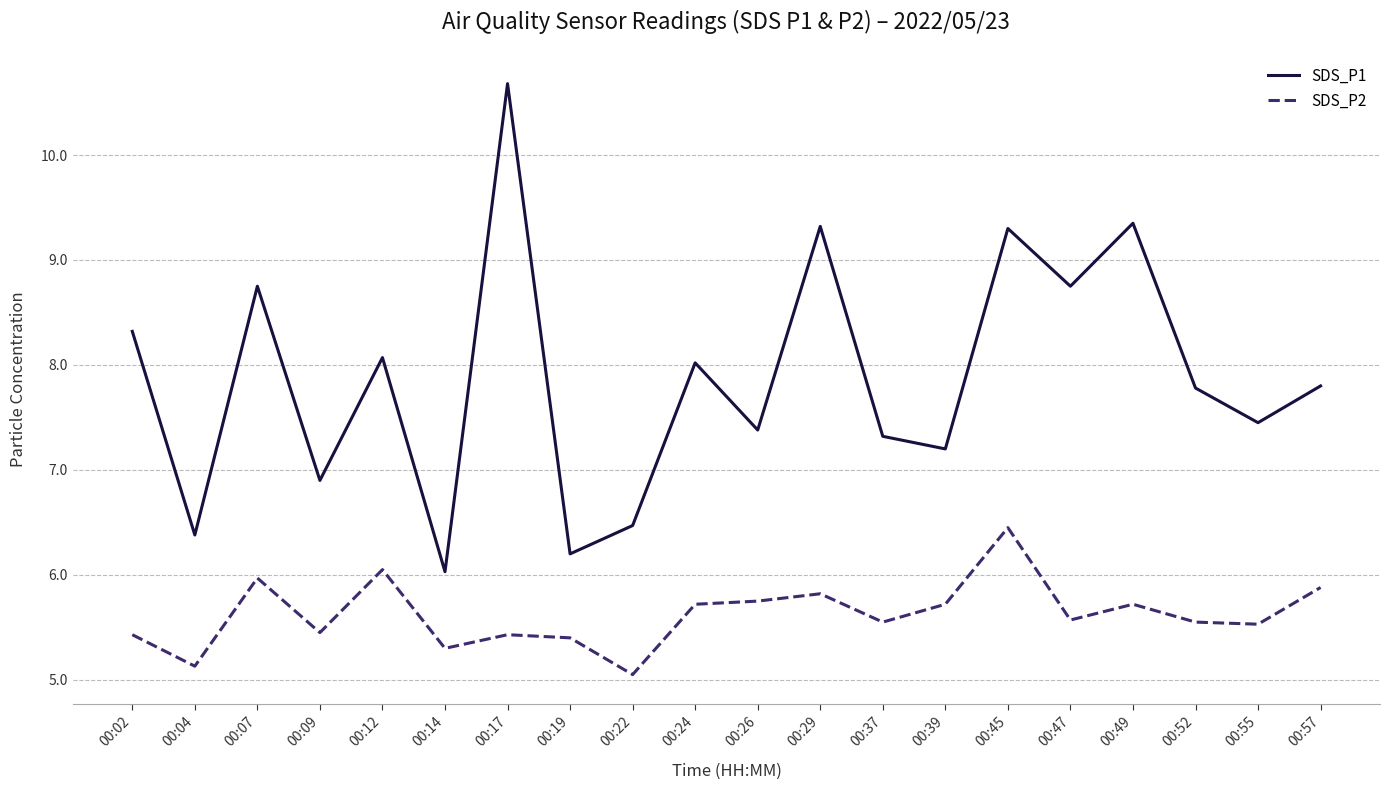

Is it true that SDS_P2 equals 3.9 at 00:24?

False